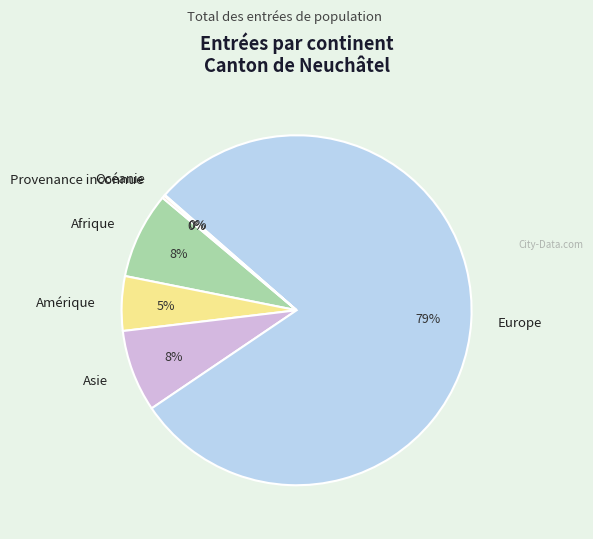

To the nearest percent, what is the average slice percentage?

17%